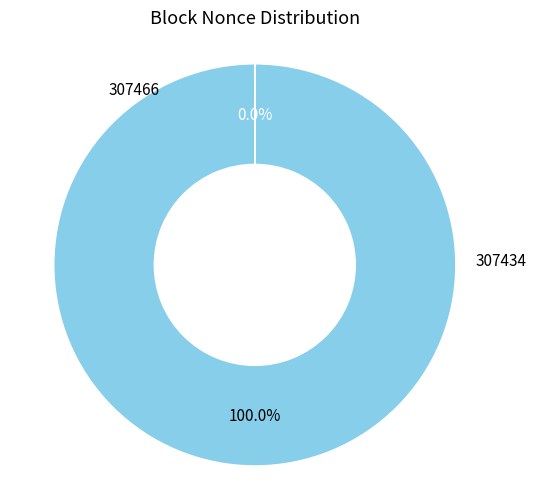

Is there any slice that represents more than half of the pie?

Yes